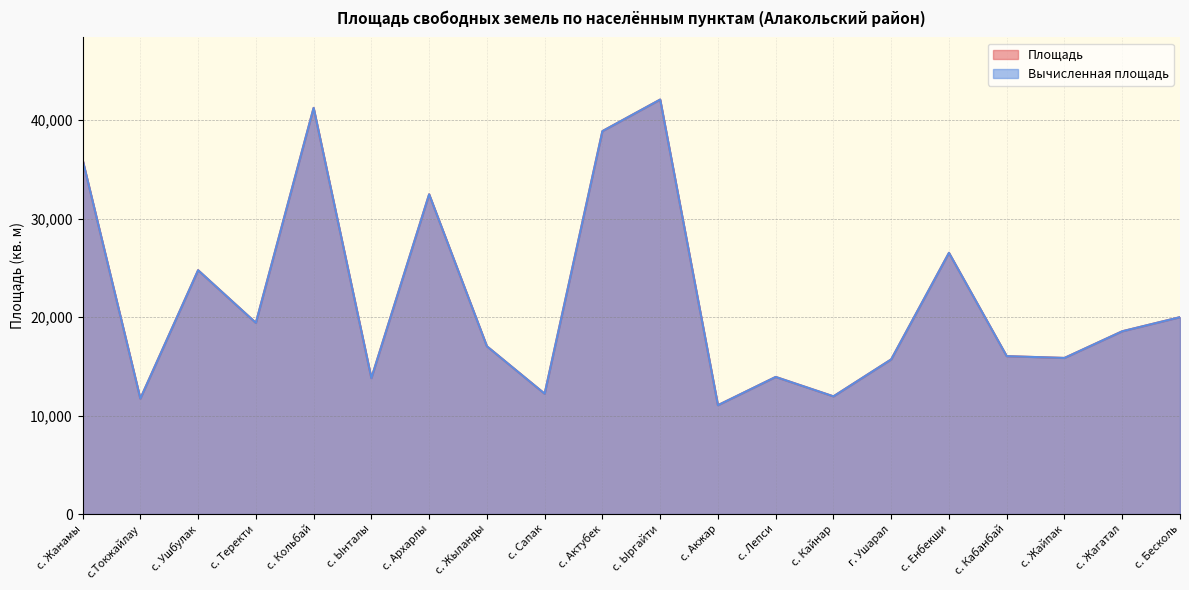

True or false: Вычисленная площадь and Площадь cross at least once.

False